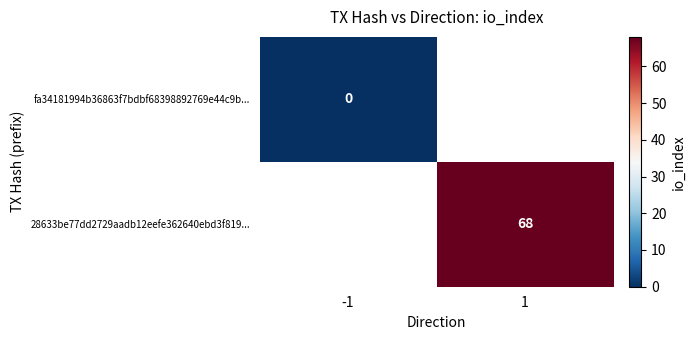

The 28633be77dd2729aadb12eefe362640ebd3f819... series shows 68 at 1. True or false?

True